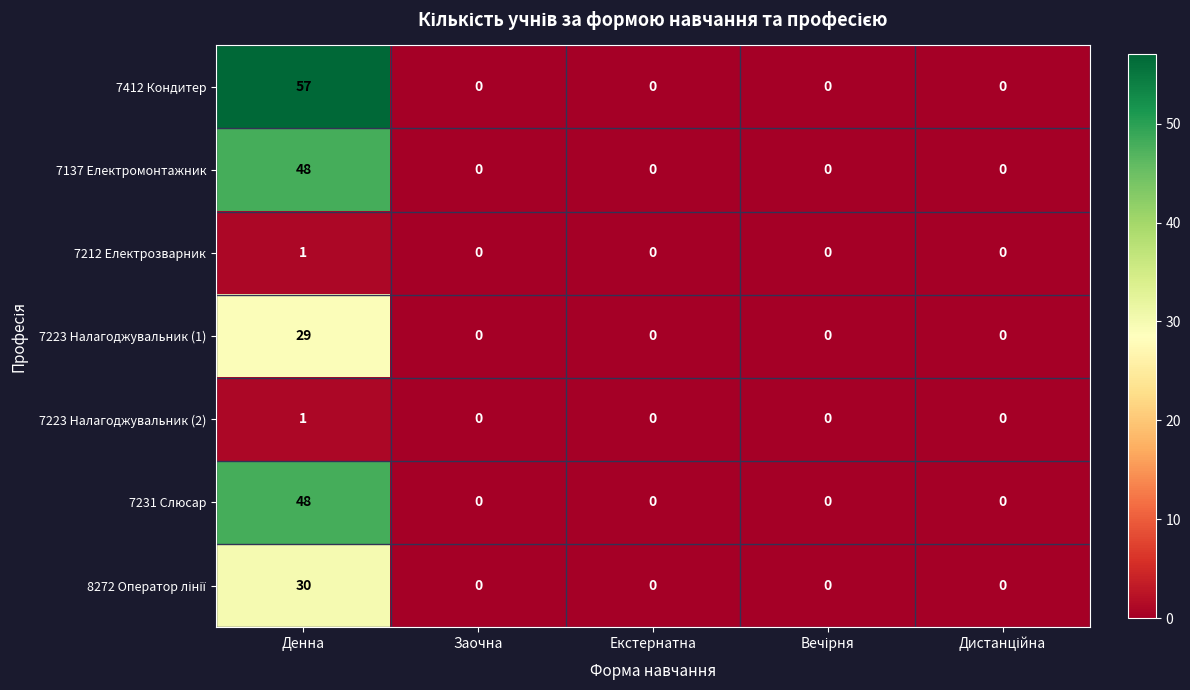

At how many categories does at least one series exceed 12?

1